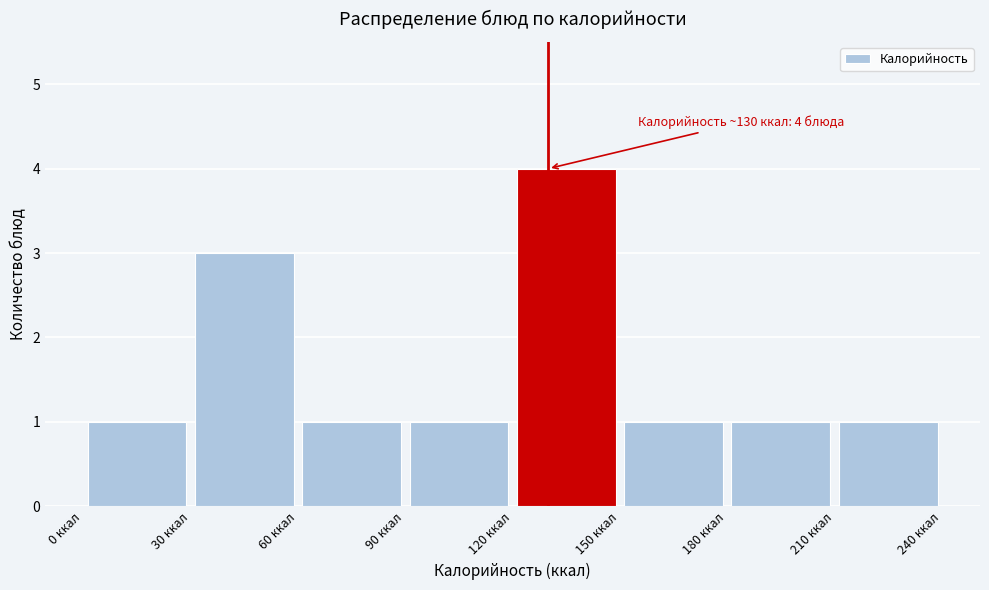

Which range on the x-axis has the tallest bar?

120 to 150